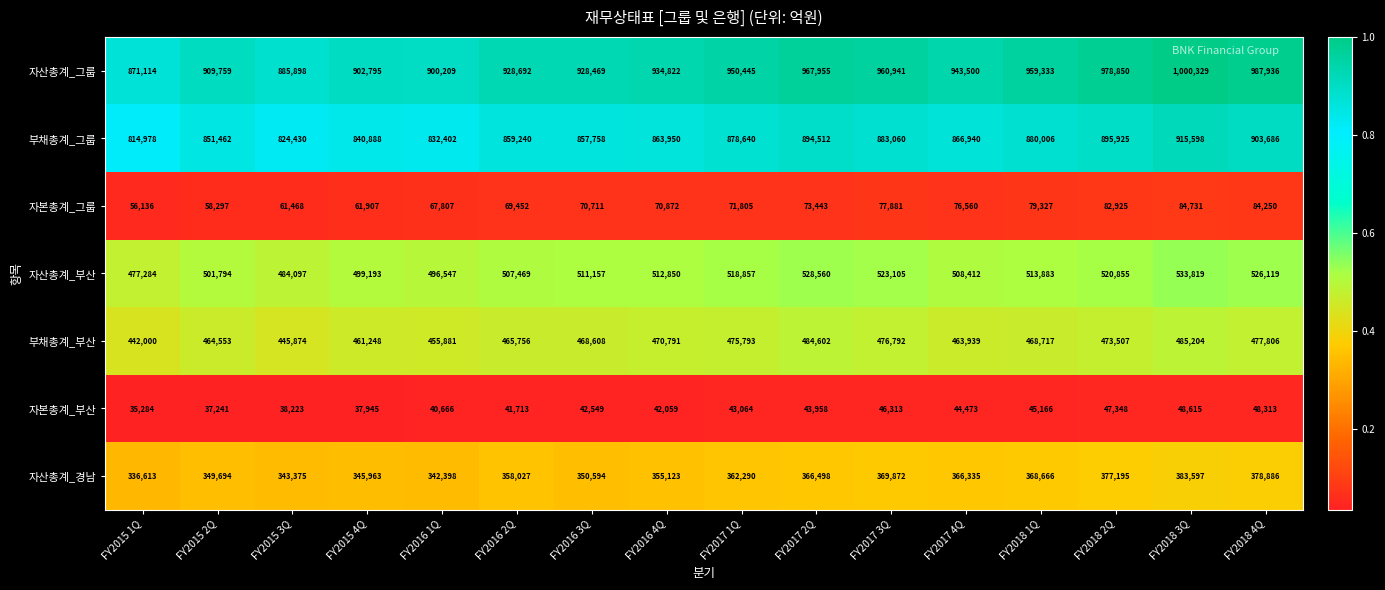

The value of 자산총계_부산 at FY2015 3Q is 177508. True or false?

False